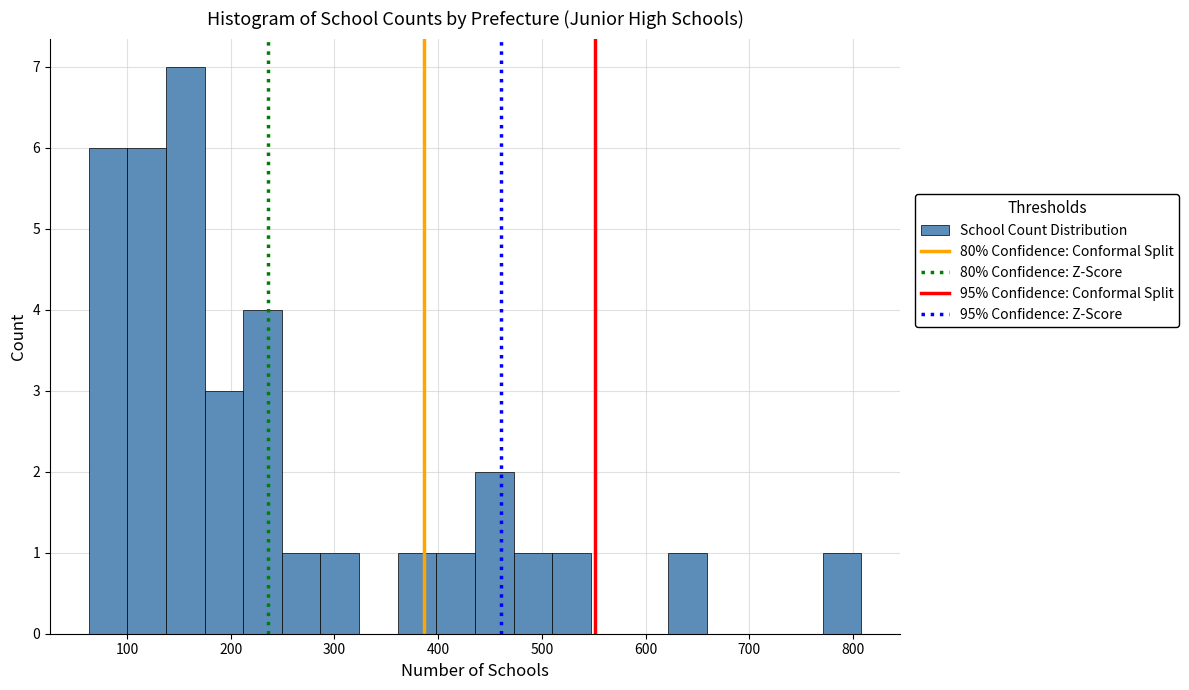

Around what value on the x-axis is the tallest bar? Give the approximate position of its centre, as read against the axis.

160